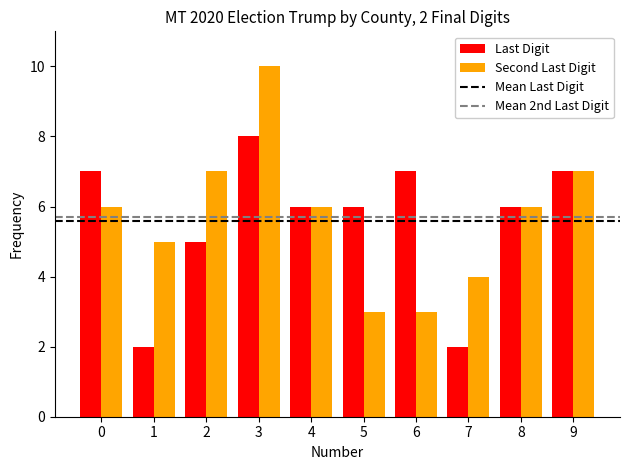

What is the sum of all Last Digit values?

56